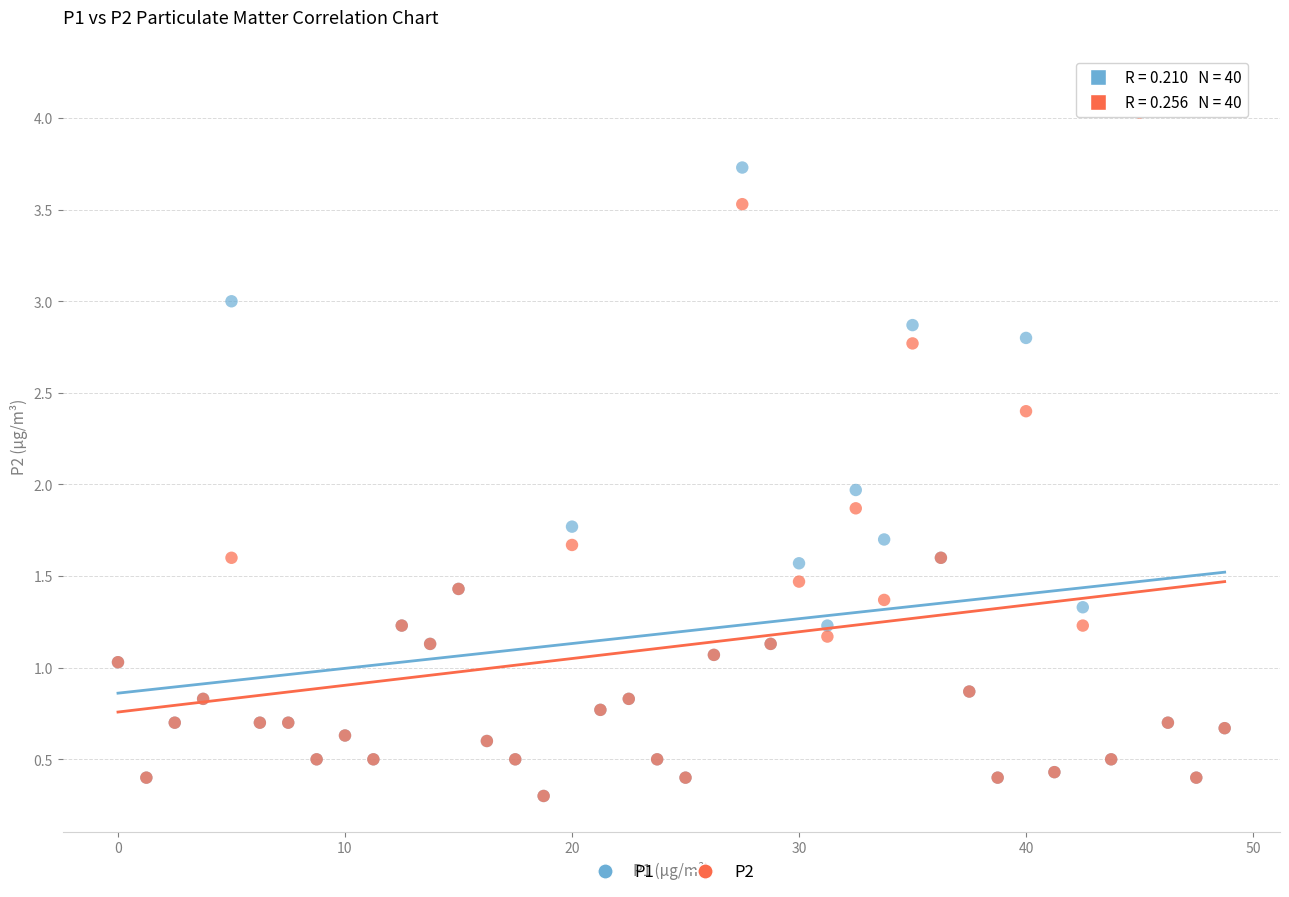

Which series contains the highest Y value?

P1